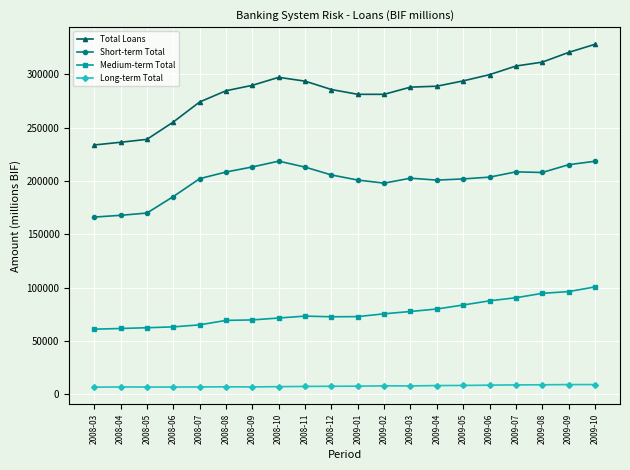

True or false: Long-term Total and Short-term Total cross at least once.

False